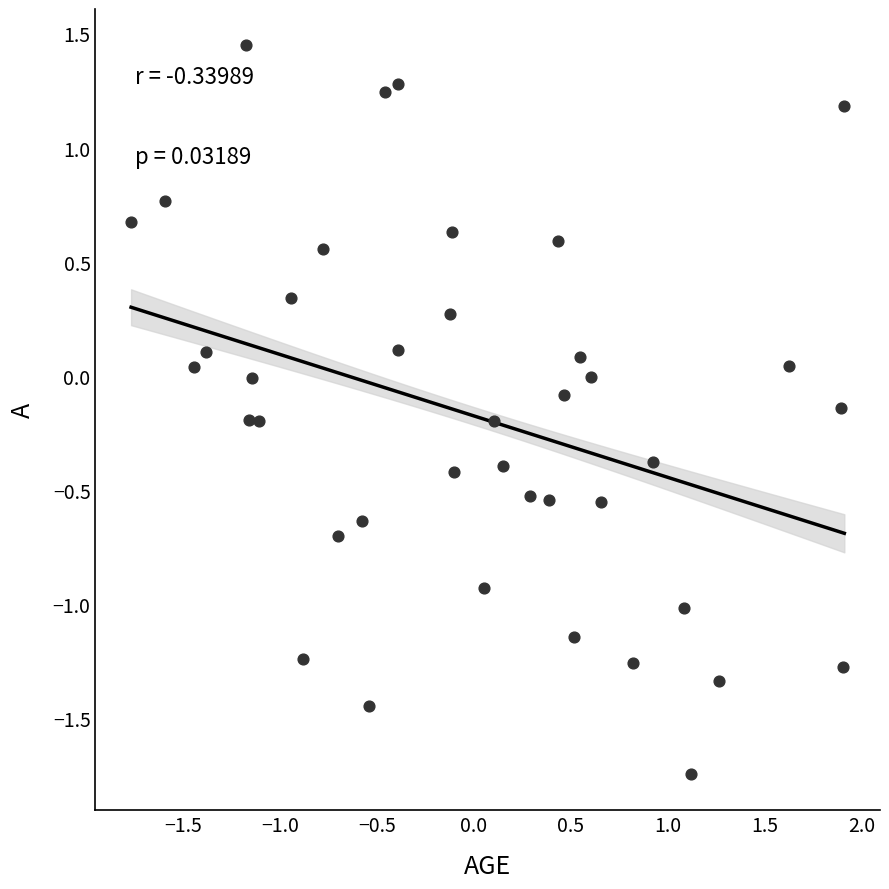

What is the range of X values (max minus min)?

3.7